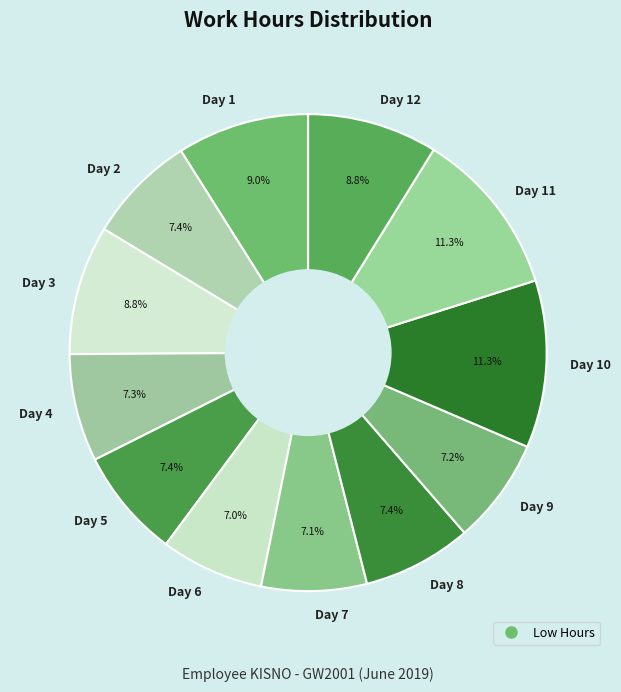

How many segments does this pie chart have?

12